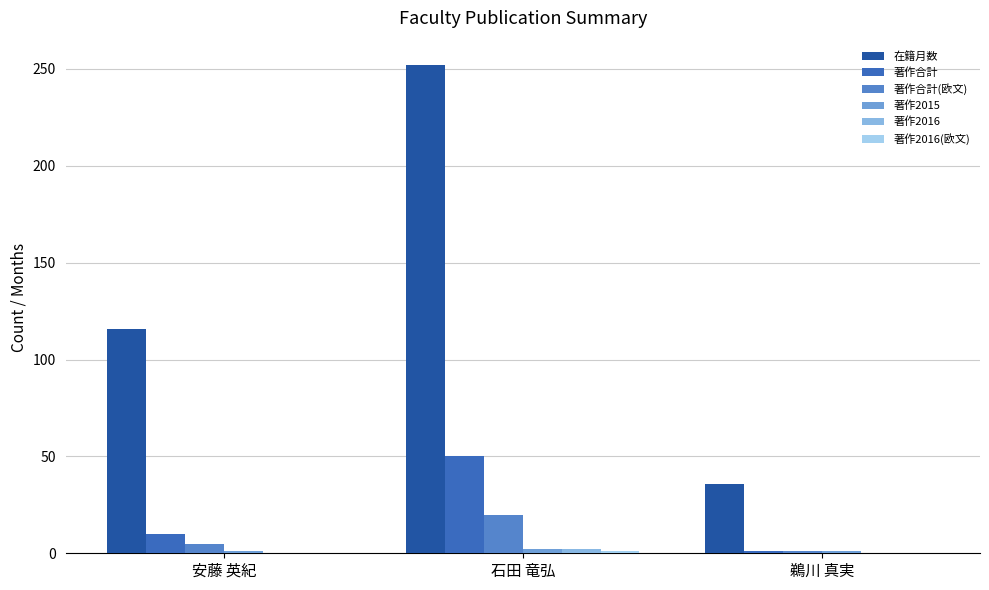

What is the value of the 著作合計 bar at the 3rd from the left?

1